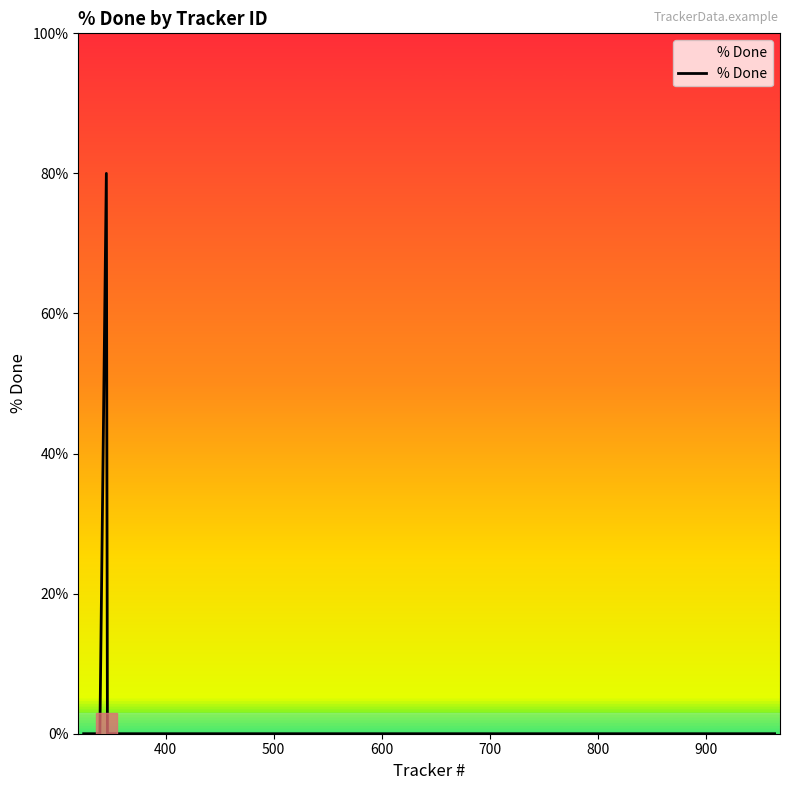

What is the difference between the maximum and minimum values?

80